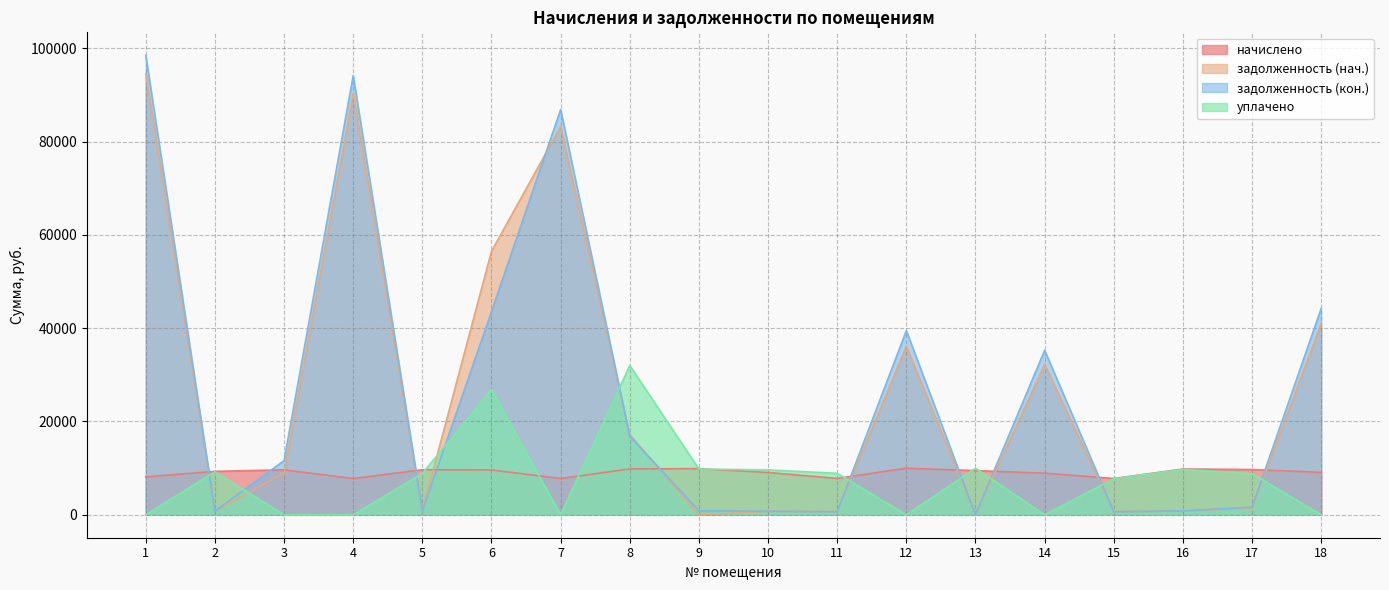

What is the value of the задолженность (нач.) point at the 14th from the left?

32237.7